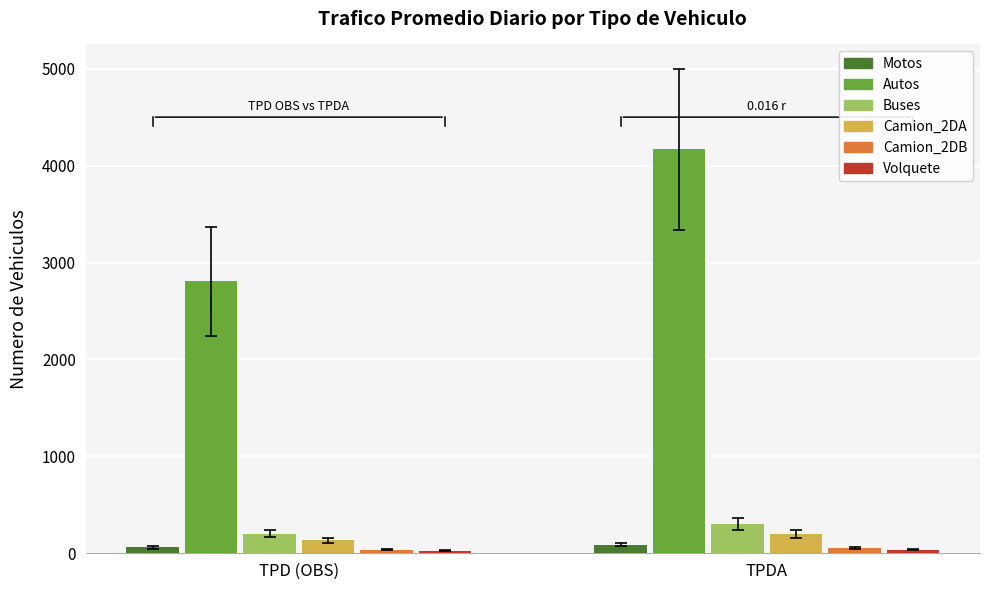

Which series has the largest range (max minus min)?

Autos